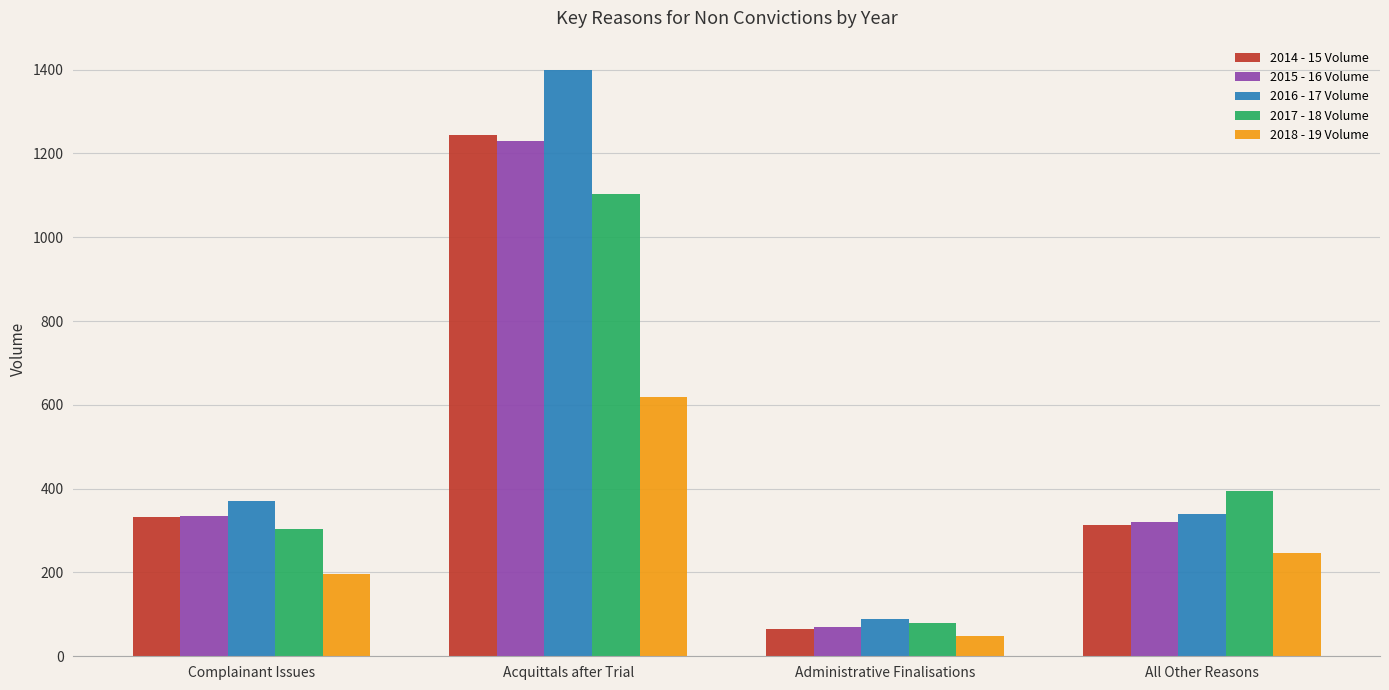

Rank the series at Acquittals after Trial from highest to lowest value.

2016 - 17 Volume, 2014 - 15 Volume, 2015 - 16 Volume, 2017 - 18 Volume, 2018 - 19 Volume